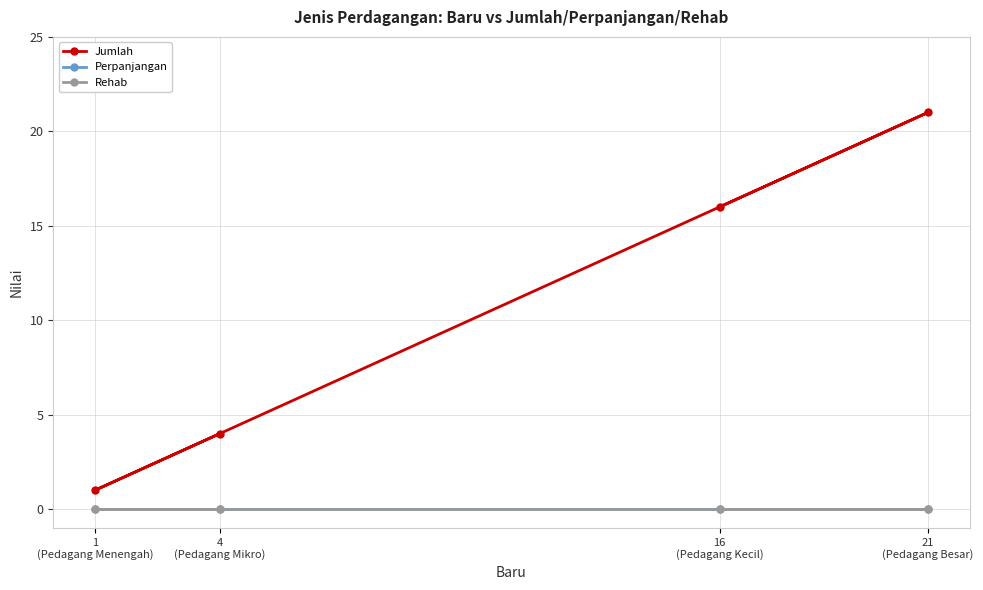

How many lines are shown in the chart?

3